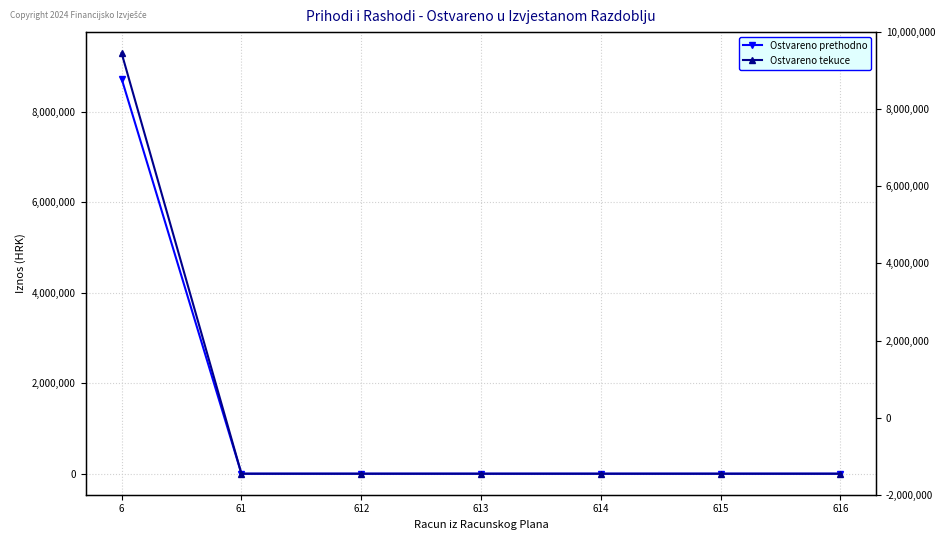

The Ostvareno prethodno series shows 0.0 at 61. True or false?

True